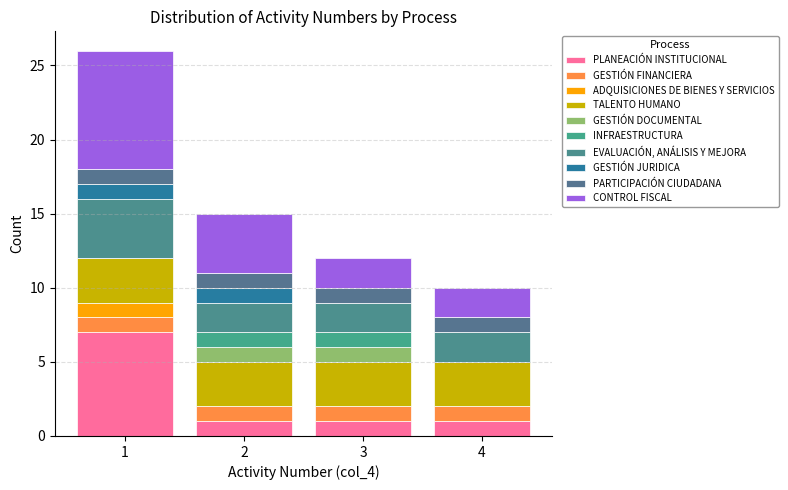

Reading left to right, transcribe this chart: for each stacked bar, give the range it covers on the x-axis and its total height. The values are not printed on the chart, so give them approximately, as read against the axis.

0.5 to 1.5: 26
1.5 to 2.5: 15
2.5 to 3.5: 12
3.5 to 4.5: 10